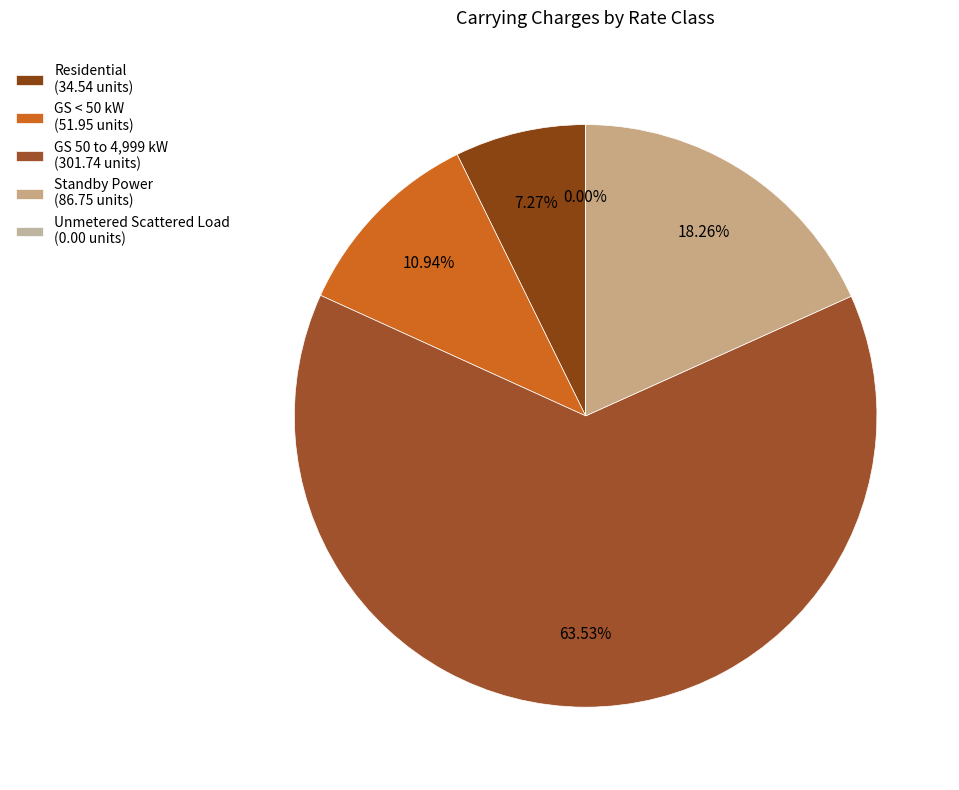

Combined, do Standby Power and GS 50 to 4,999 kW account for over 50%?

Yes